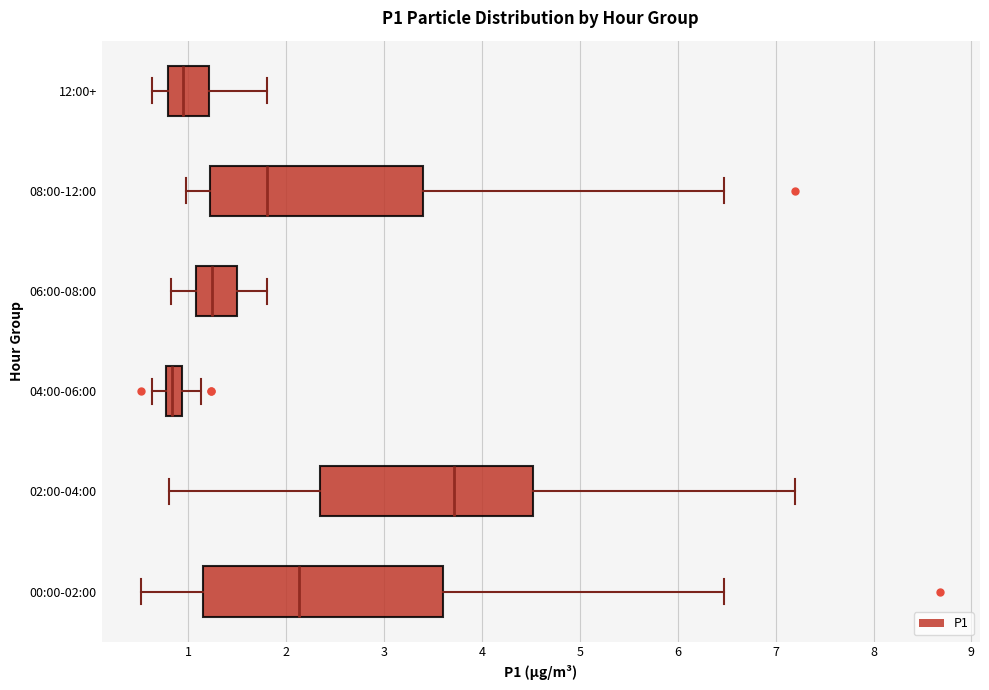

Comparing the boxes themselves (not the whiskers), which one is the widest?

00:00-02:00